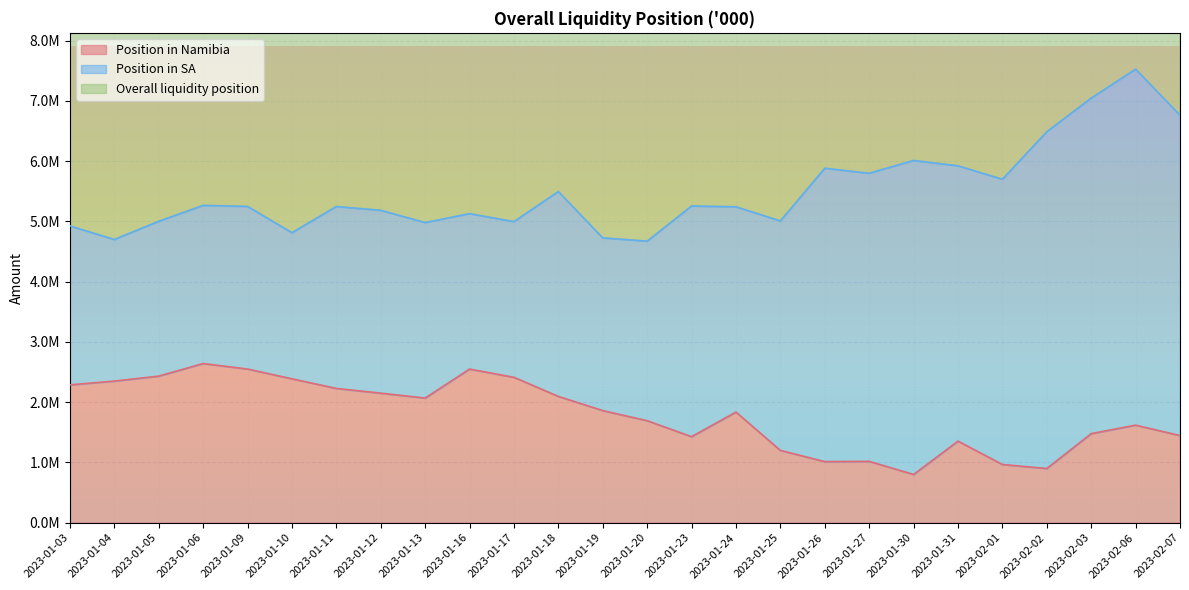

What position from the right is 2023-01-24?

11